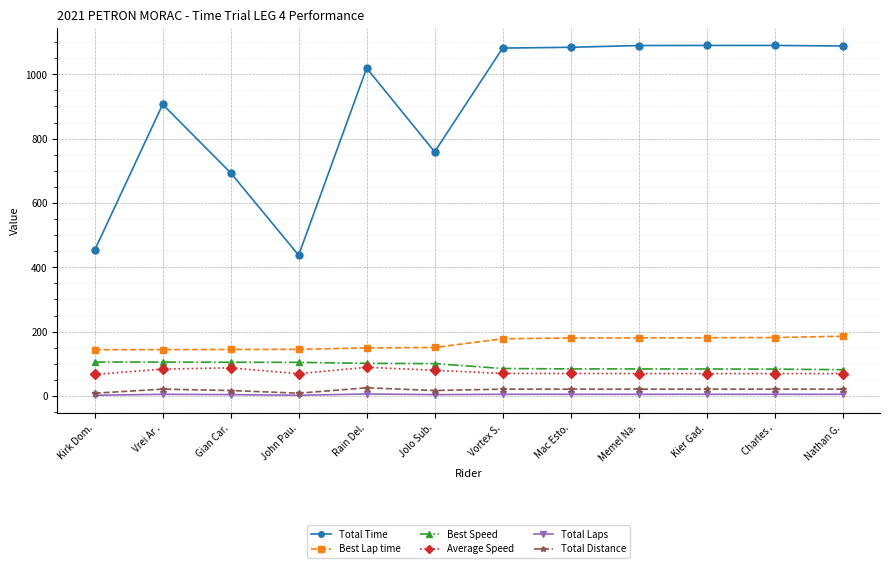

True or false: Total Time has more than 0 interior local peaks.

True